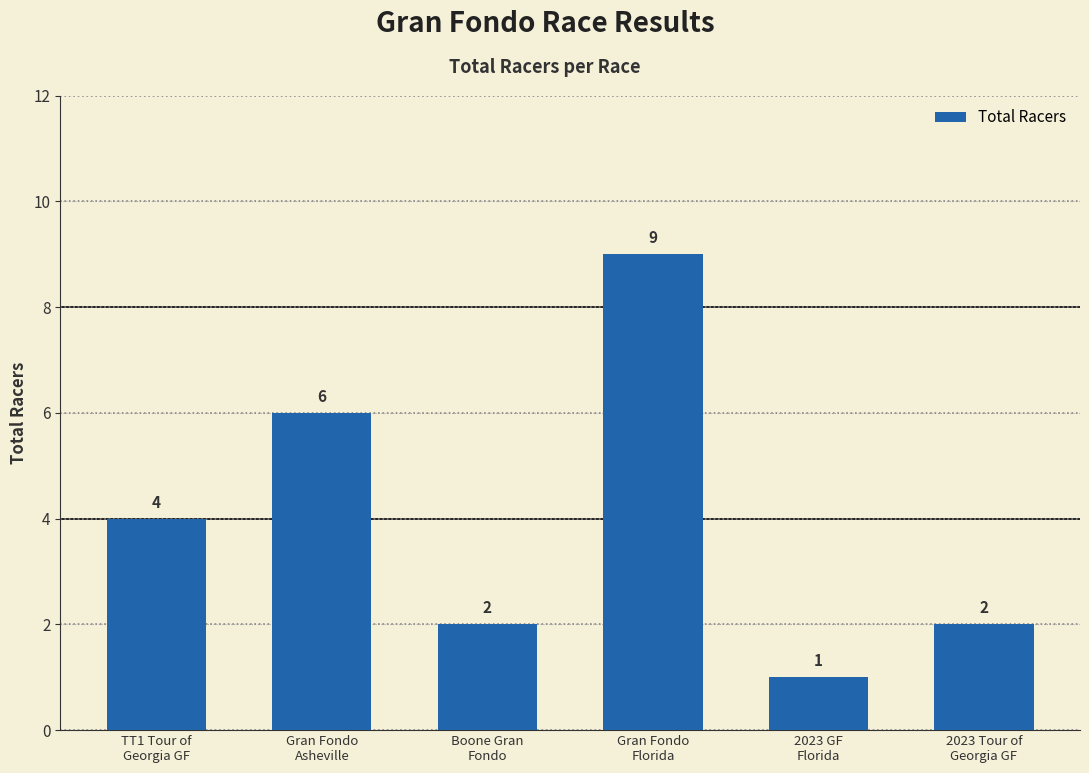

What position from the left is Gran Fondo
Florida?

4